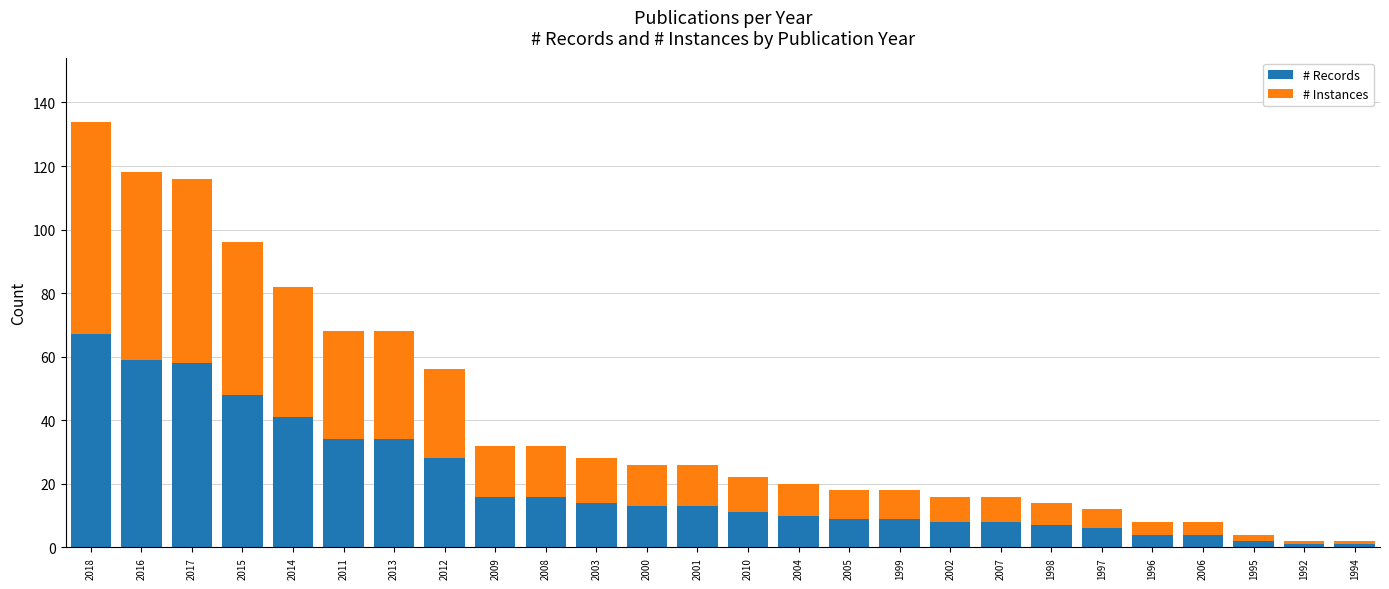

What is the total value across all series at 2008?

32